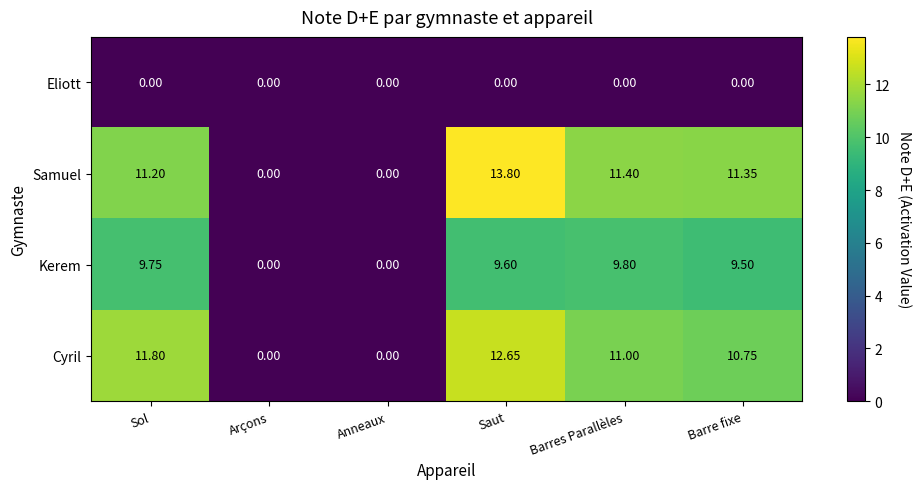

How many categories are shown in the chart?

6